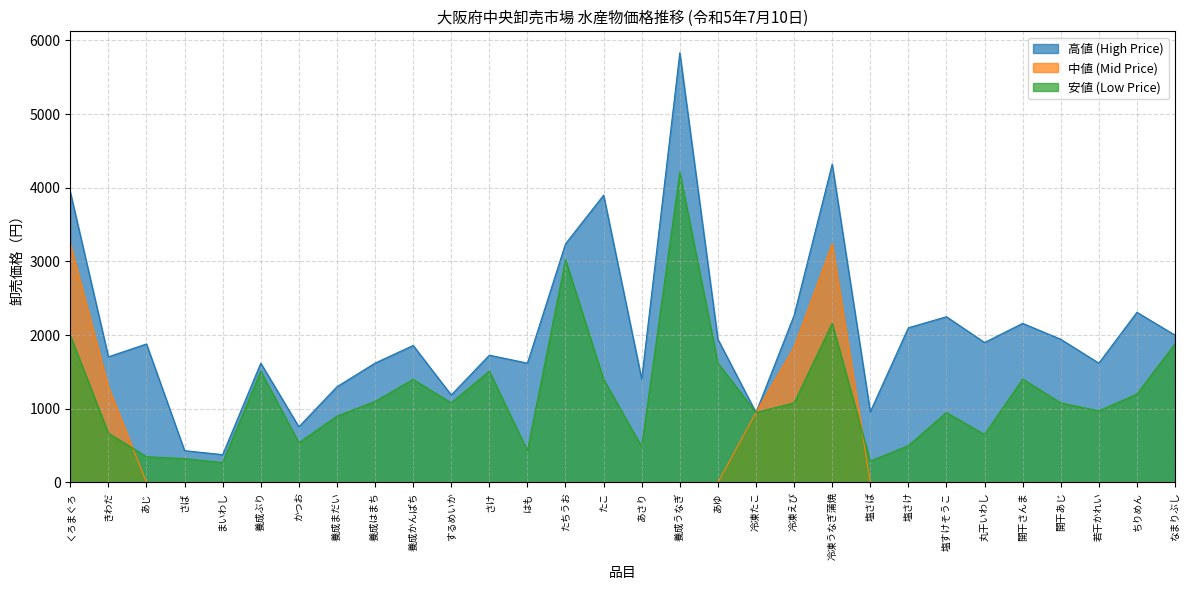

What is the value of the 高値 (High Price) point at the 5th from the left?

378